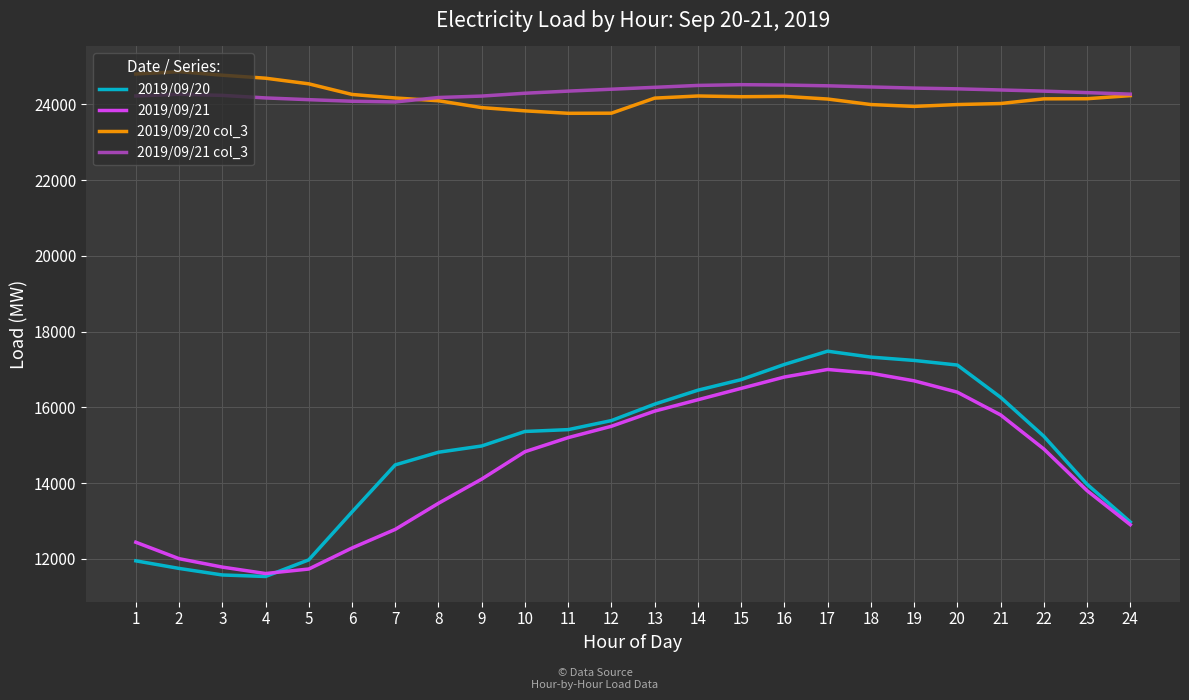

What is the greatest value displayed?

24863